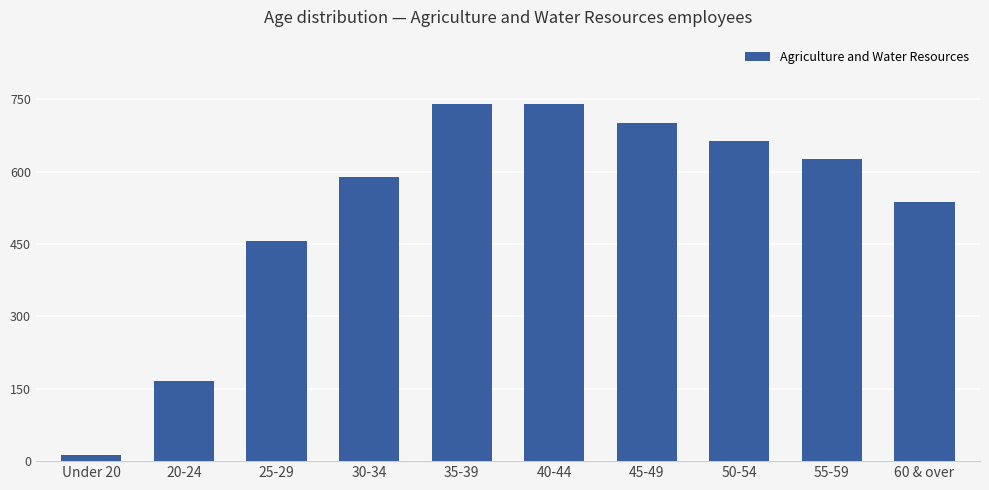

What is the maximum value shown in the chart?

740